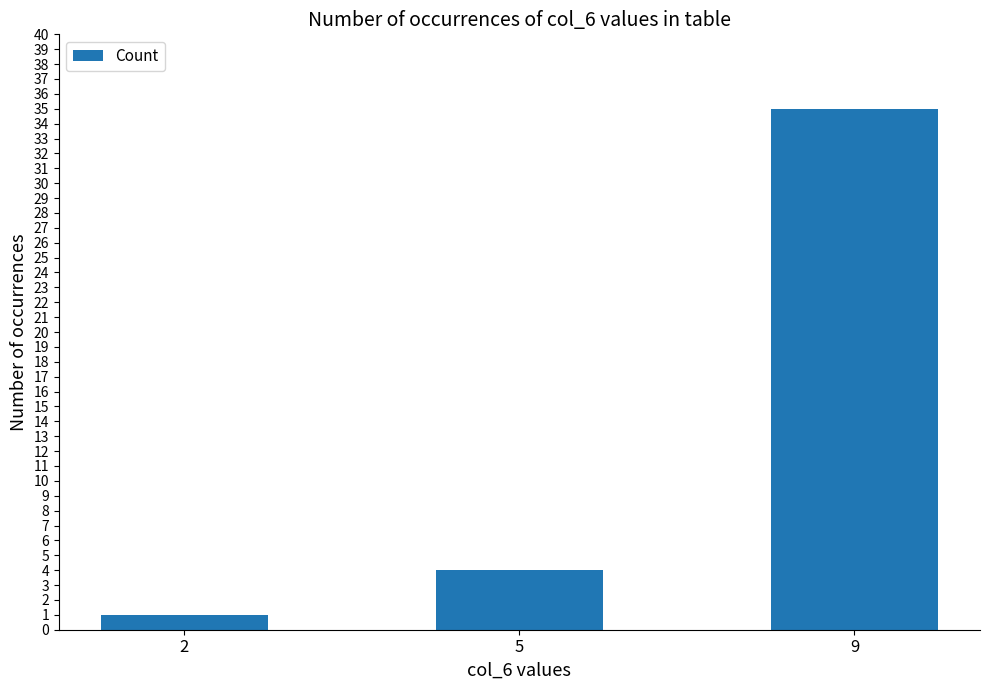

What is the difference between the maximum and minimum values?

34